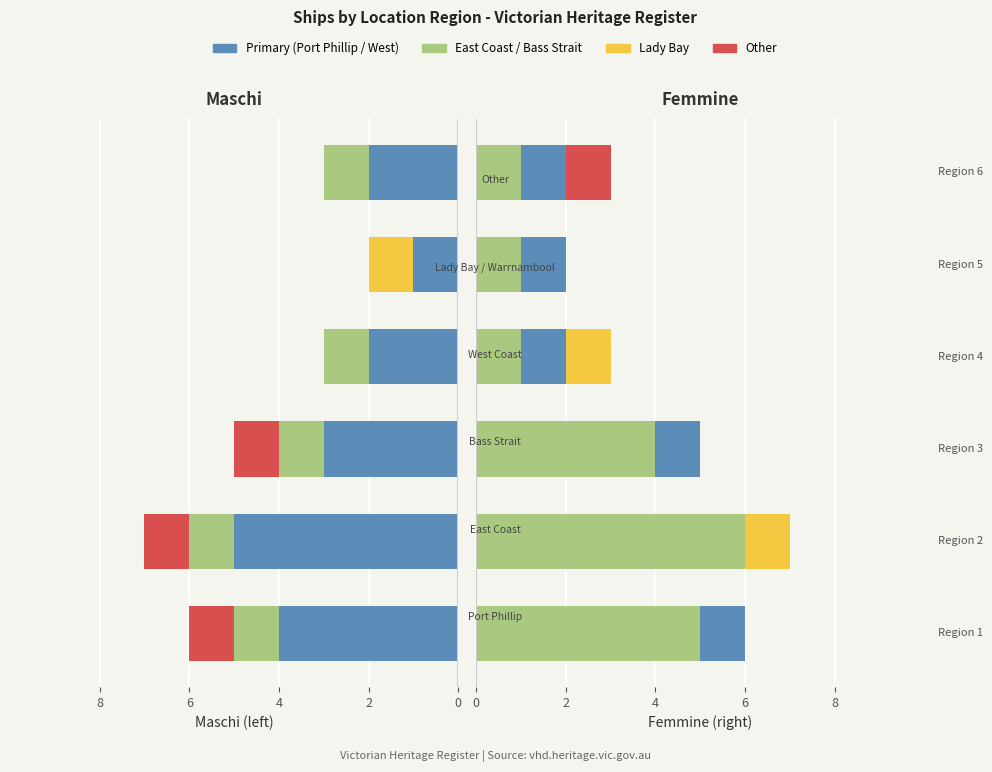

Are the bars horizontal?

Yes